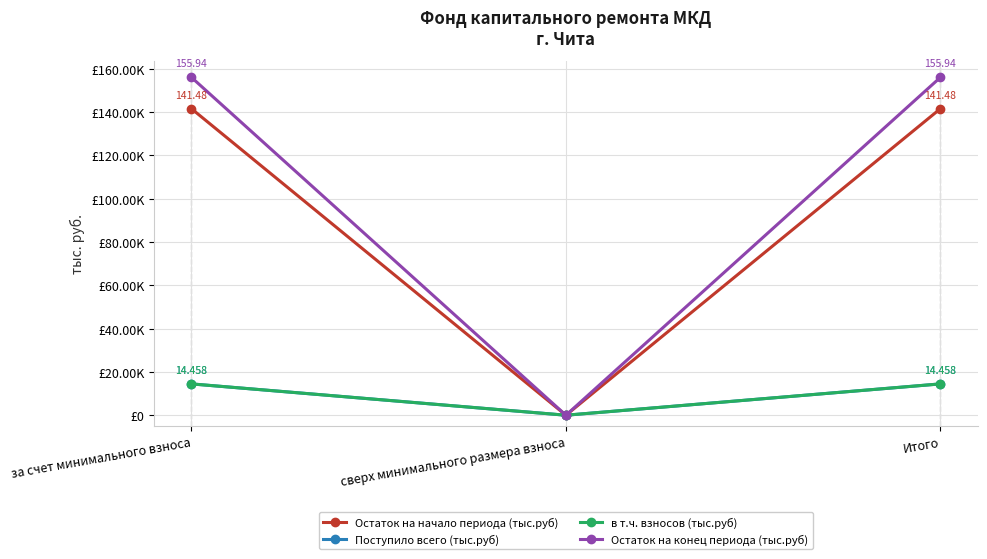

What is the sum of the Поступило всего (тыс.руб) values at Итого and за счет минимального взноса?

28.9